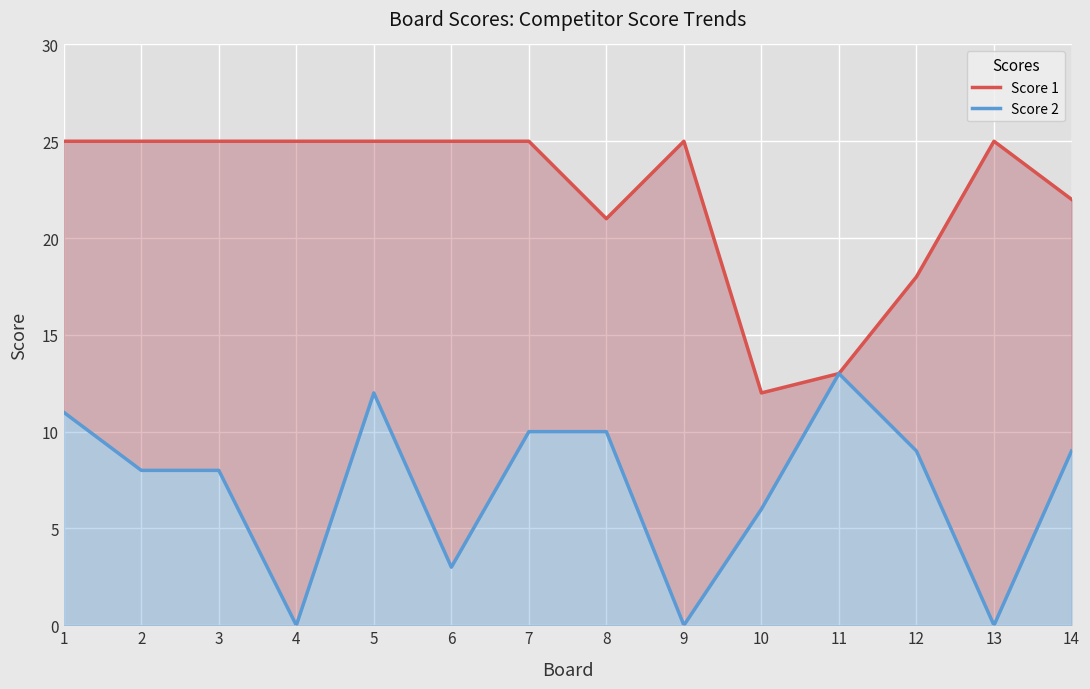

True or false: Score 1 has more than 2 points higher than both neighbors.

False